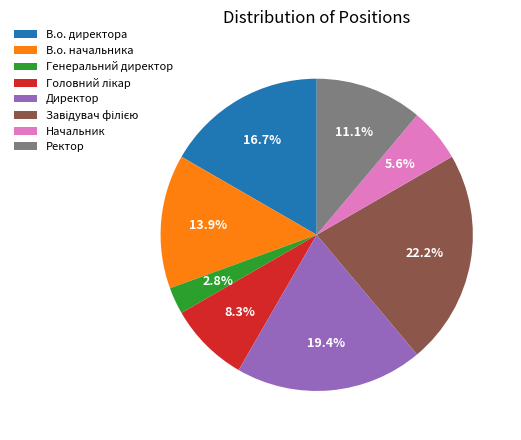

Which has a higher value, В.о. начальника or Ректор?

В.о. начальника